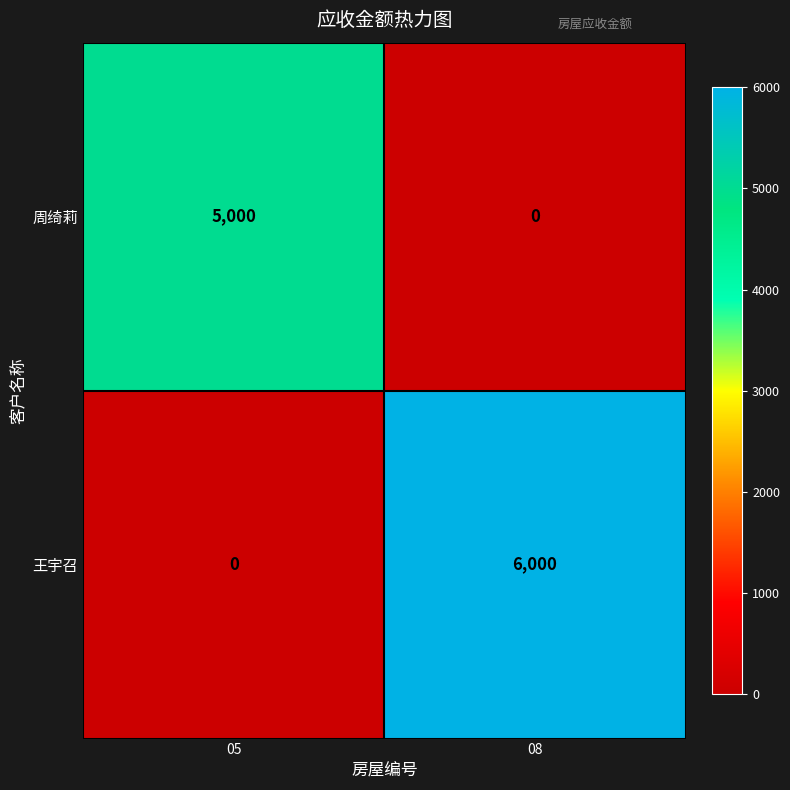

Which label corresponds to the largest value in the chart?

08